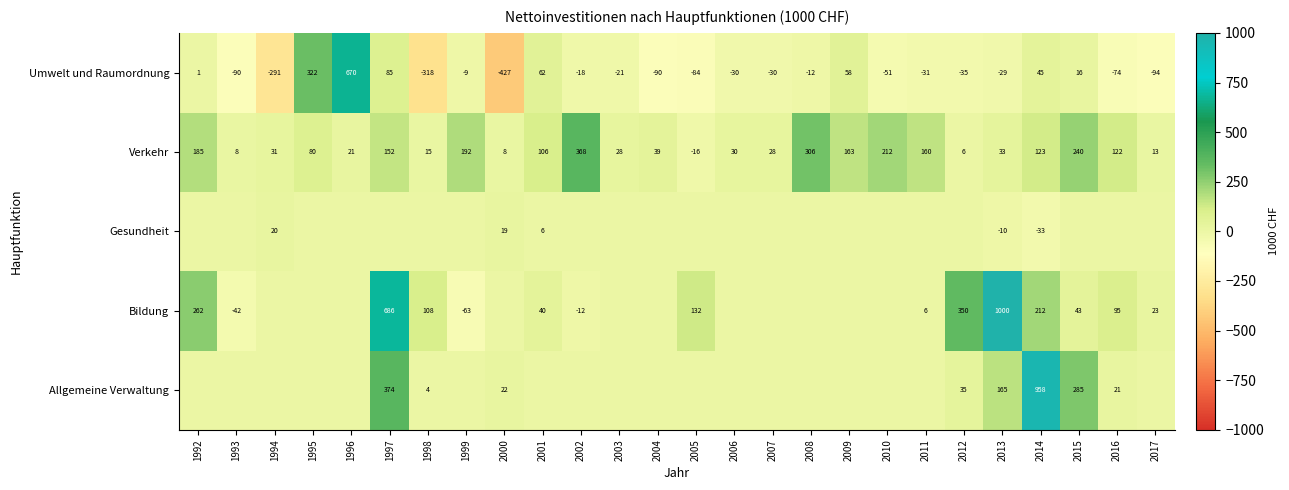

At which label is Umwelt und Raumordnung closest to 121?

1997